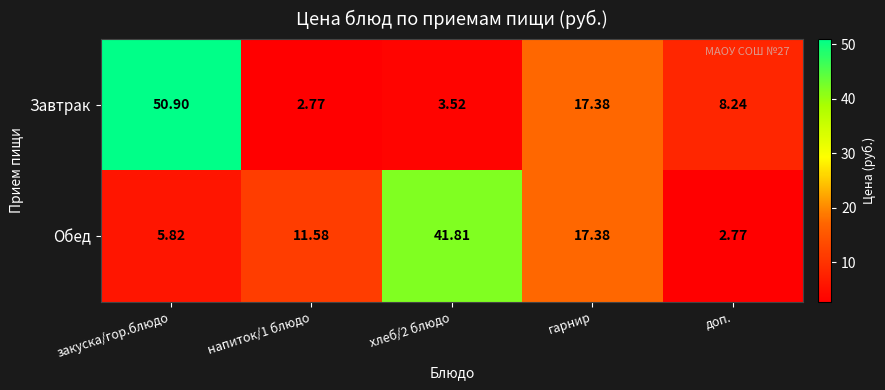

Rank the series at напиток/1 блюдо from highest to lowest value.

Обед, Завтрак